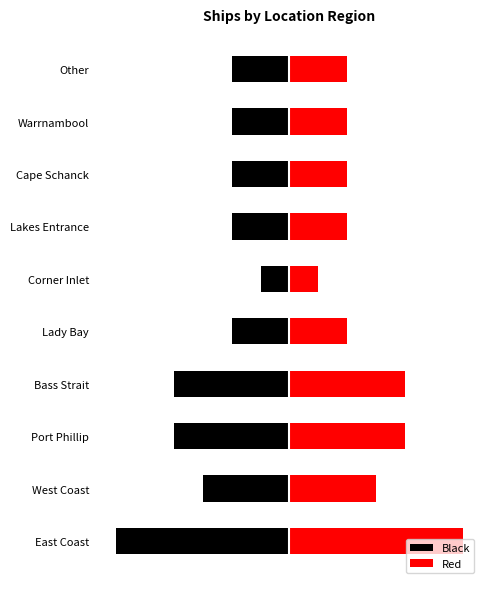

Is the value of Black at Port Phillip greater than the value of Red at Lady Bay?

No